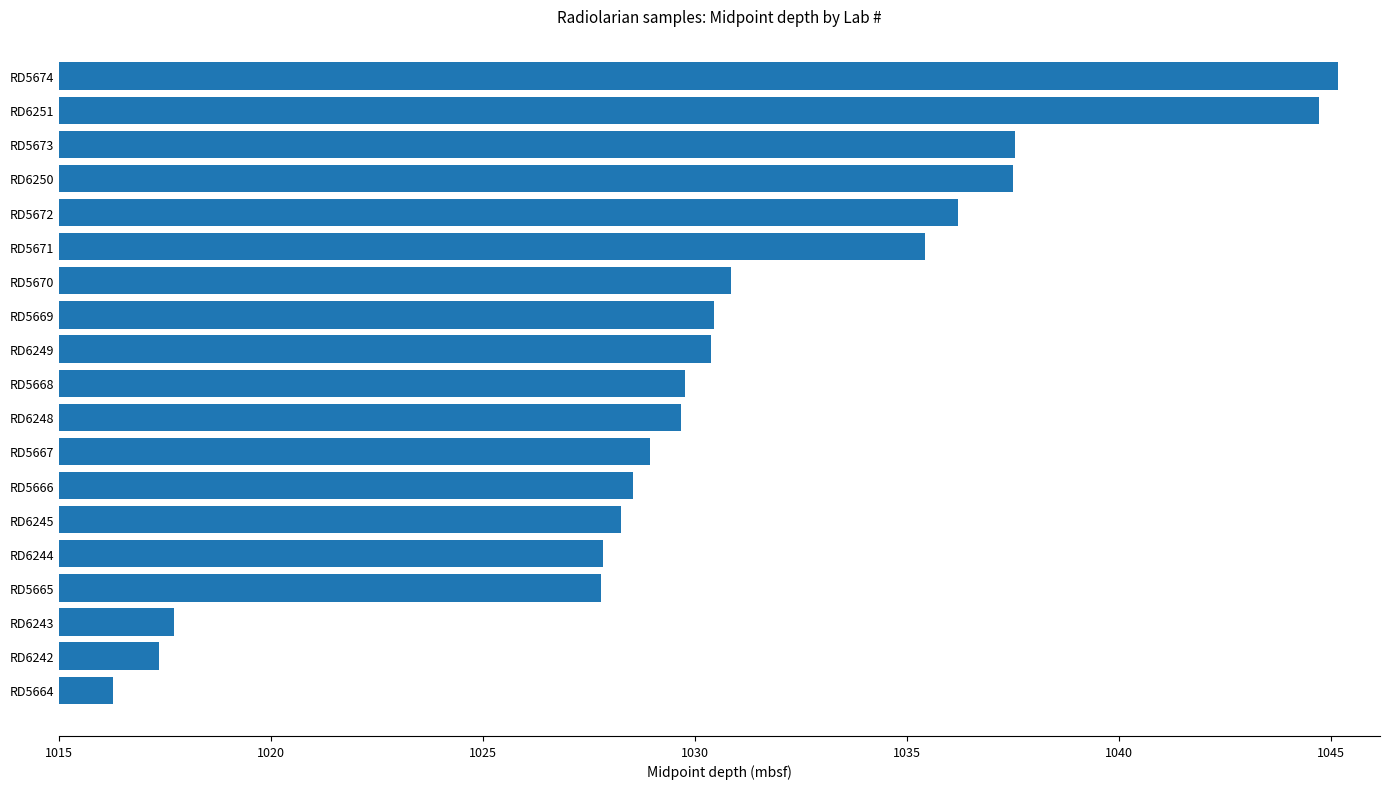

Which category has the highest value across all series?

RD5674